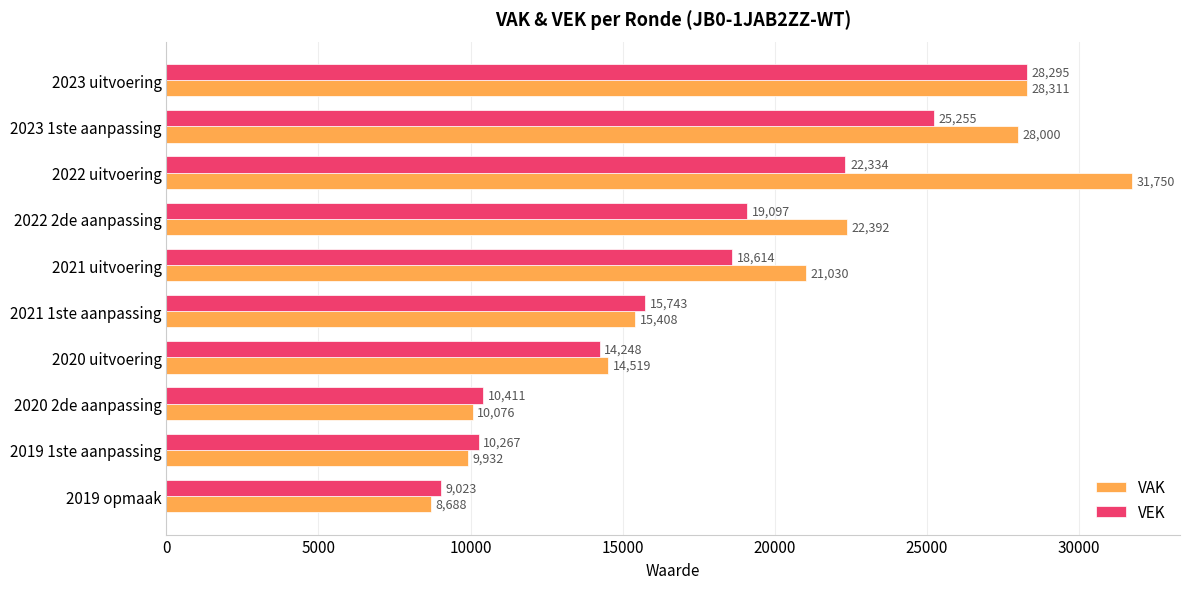

What is the maximum value shown in the chart?

31750